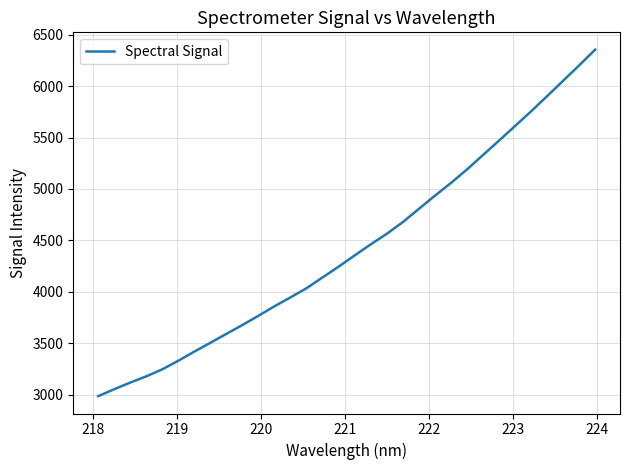

Reading left to right, extract all data points from this chart.

2984.9	3052.5	3117.4	3177.7	3246.2	3330.0	3419.1	3504.7	3591.6	3677.6	3767.9	3860.1	3946.9	4036.0	4141.1	4245.4	4354.9	4462.0	4564.7	4678.3	4807.1	4934.9	5058.6	5190.0	5330.5	5470.3	5612.7	5755.0	5902.6	6052.0	6202.0	6354.7